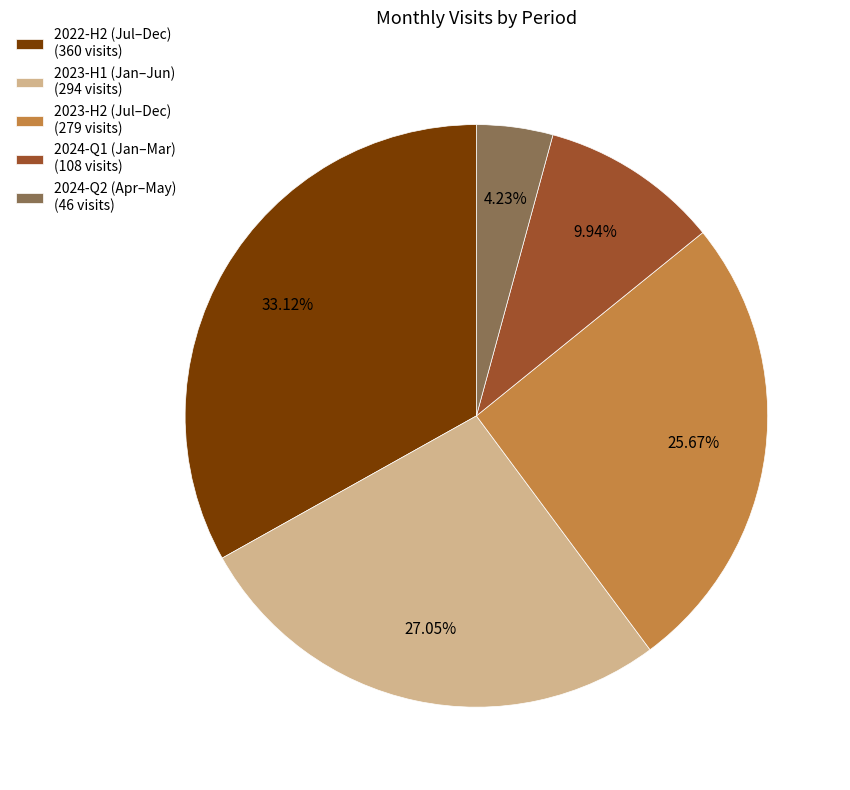

Between 2024-Q1 (Jan–Mar) (108 visits) and 2023-H2 (Jul–Dec) (279 visits), which is larger?

2023-H2 (Jul–Dec) (279 visits)